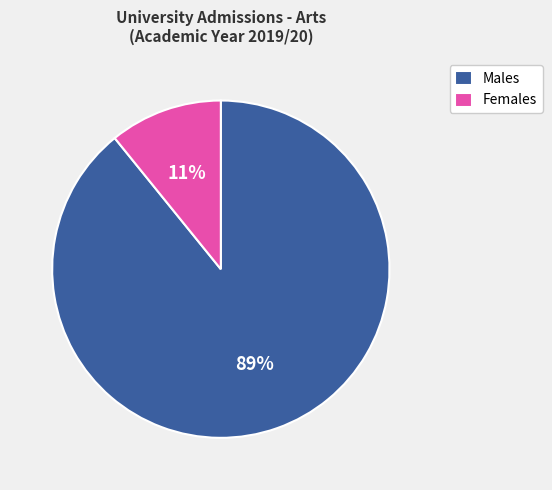

Which slice is the largest?

Males